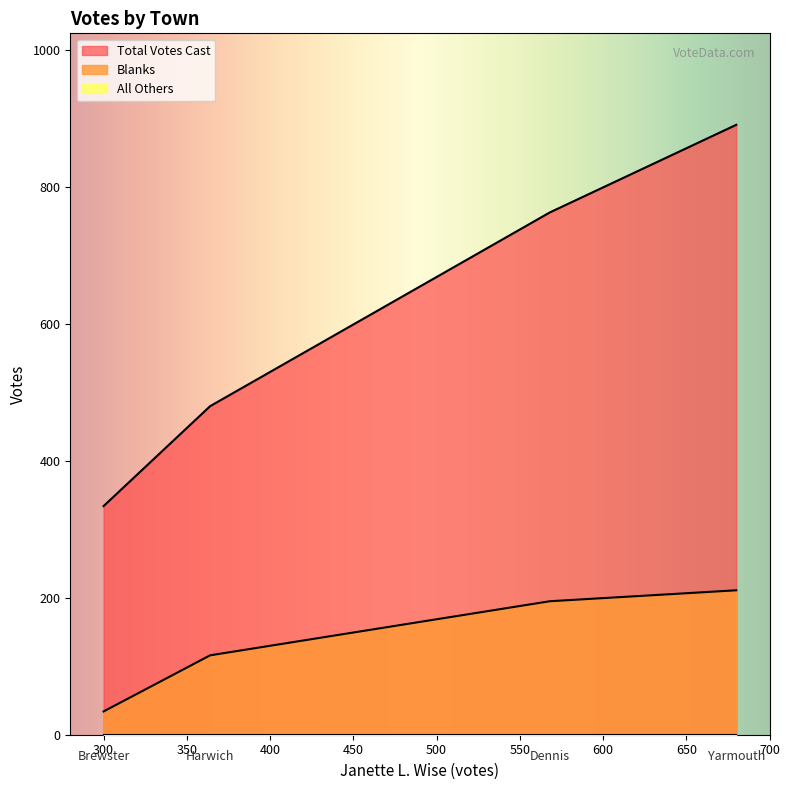

Which category has the lowest value in the Total Votes Cast series?

Brewster